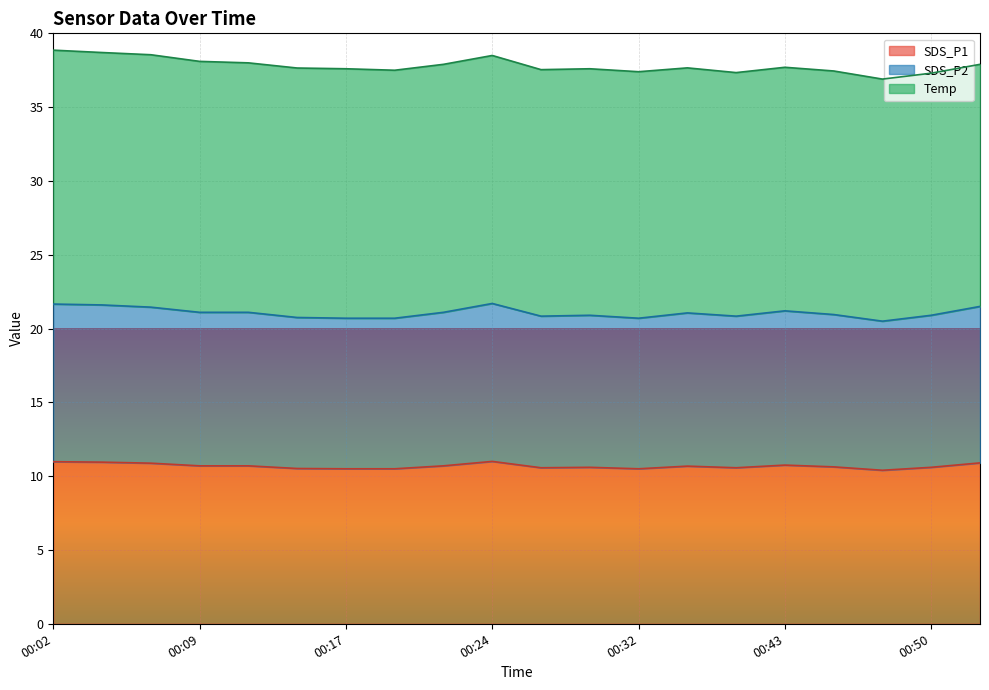

How many values in the SDS_P2 series exceed 21?

10